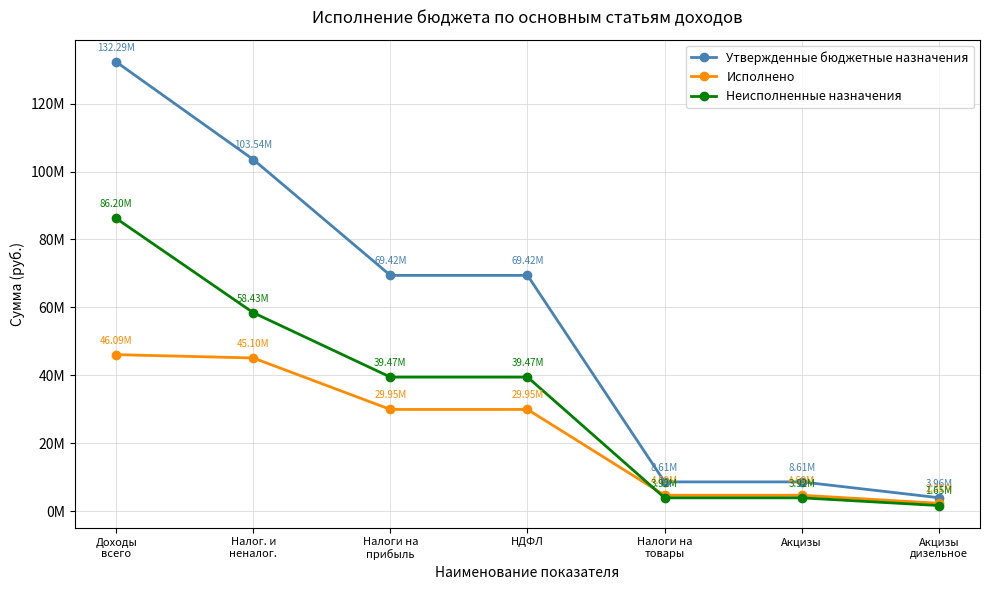

What are all the series names shown in the legend?

Утвержденные бюджетные назначения, Исполнено, Неисполненные назначения